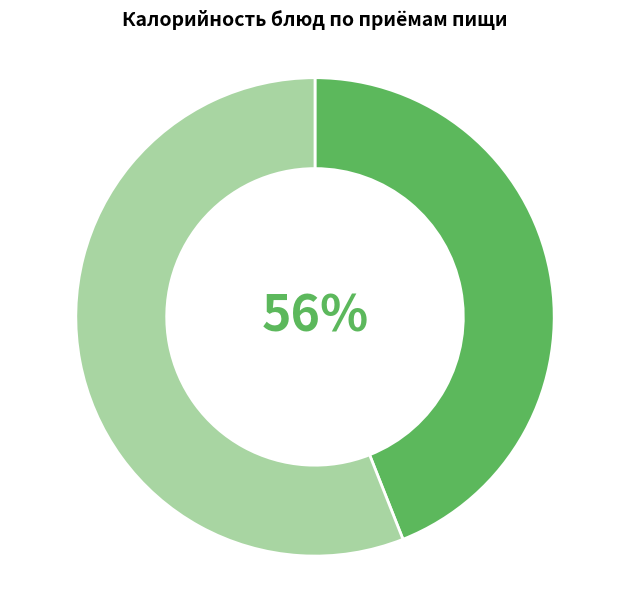

Is Чай с молоком the majority of the pie?

No